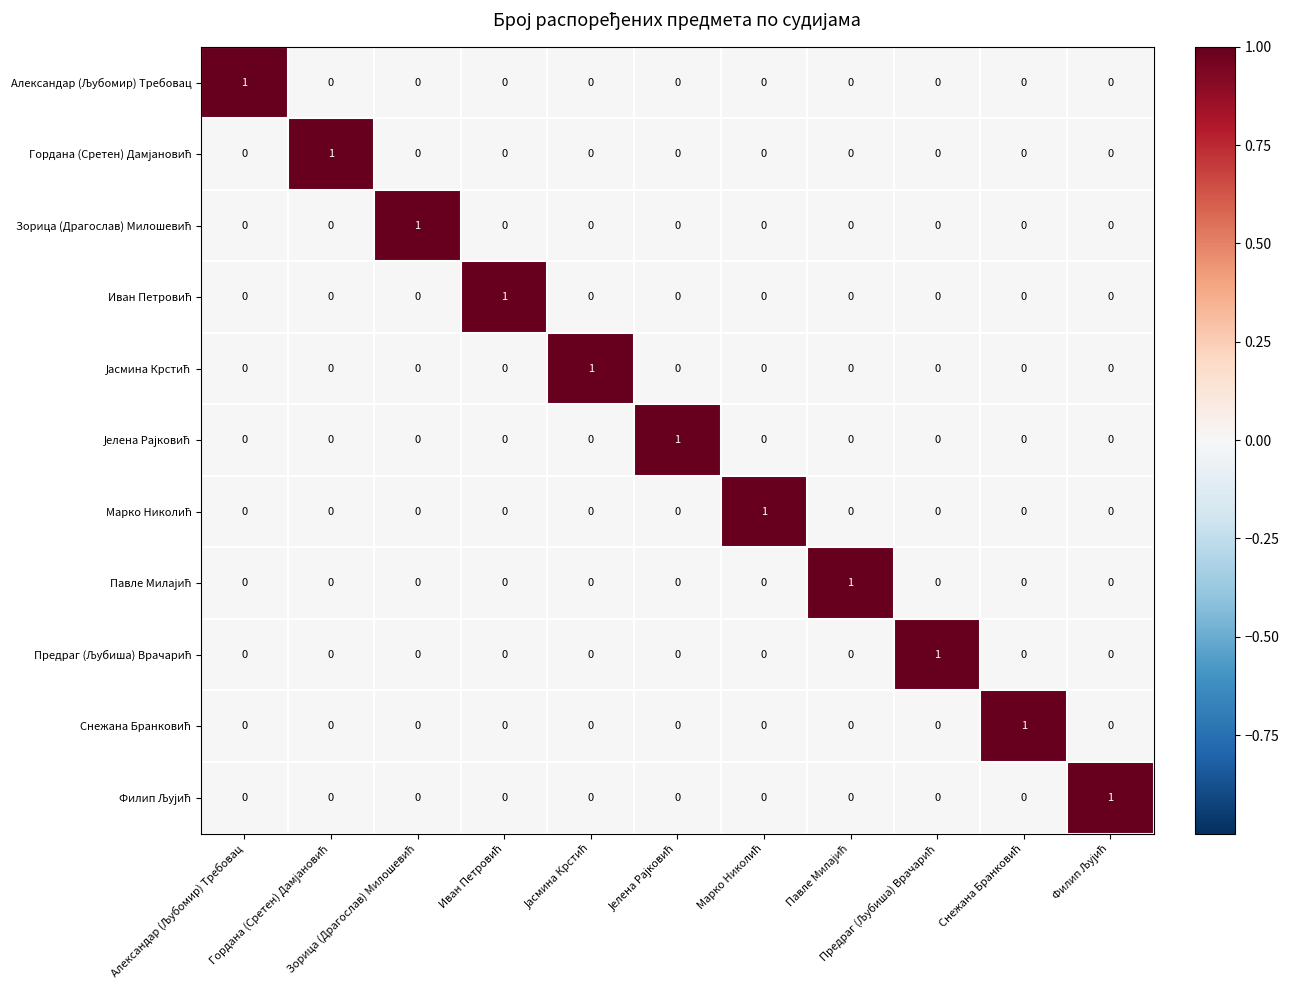

At how many categories does at least one series exceed 0?

11